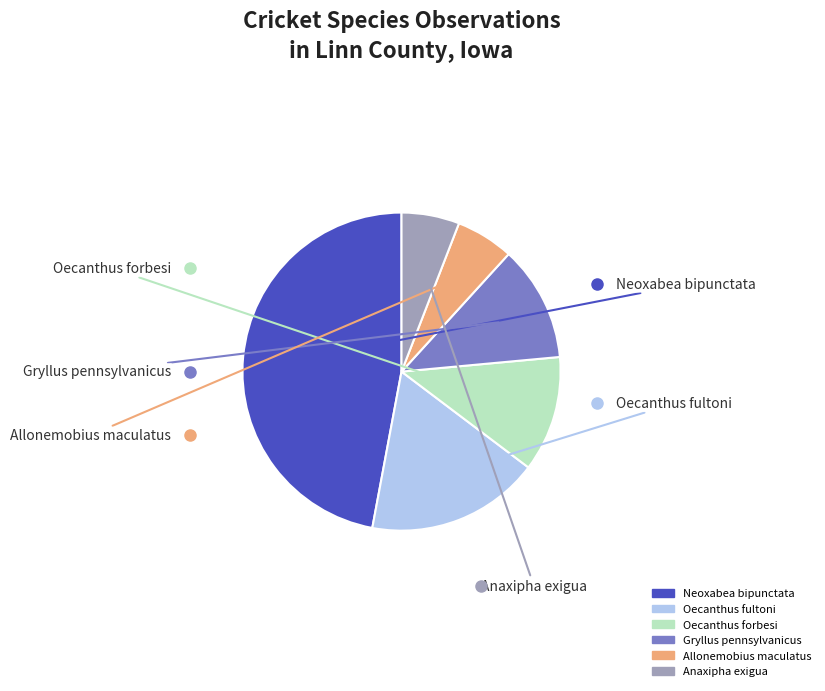

Which has a higher value, Anaxipha exigua or Oecanthus fultoni?

Oecanthus fultoni